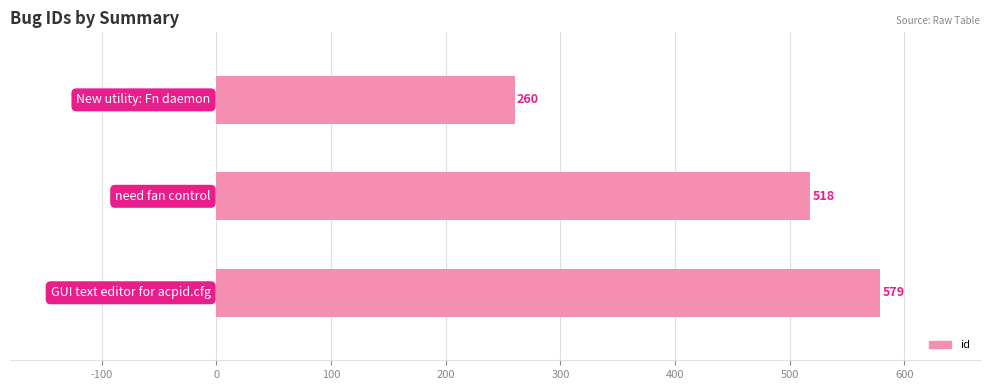

What is the minimum value shown in the chart?

260